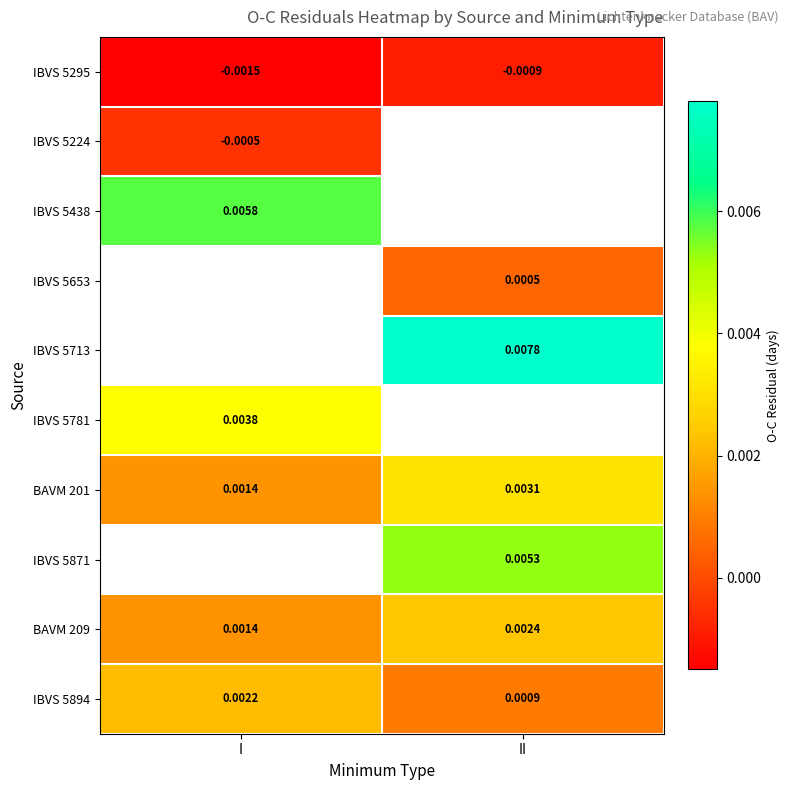

How many data points does each series have?

2